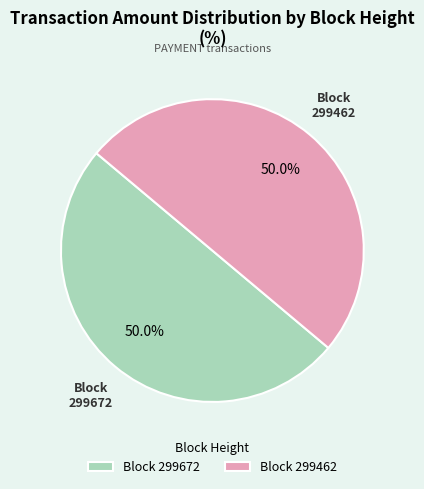

What is the total percentage of Block 299672 and Block 299462?

100.0%